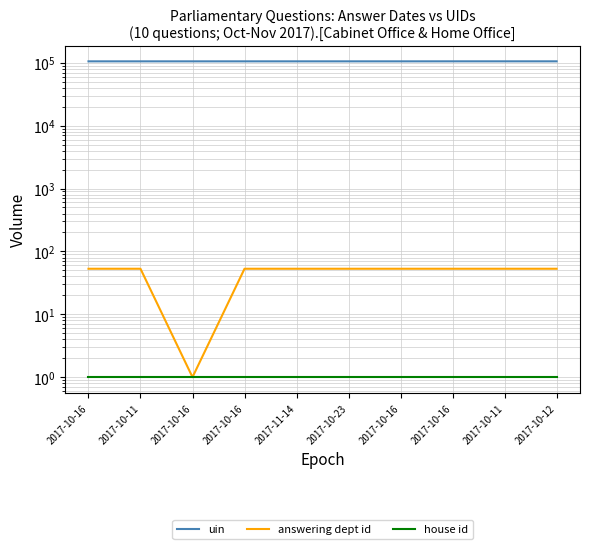

Reading left to right, what are all the values shown in this chart?

uin: 2017-10-16=105431	2017-10-11=105432	2017-10-16=105433	2017-10-16=105434	2017-11-14=105437	2017-10-23=105438	2017-10-16=105430	2017-10-16=105506	2017-10-11=105509	2017-10-12=105510
answering dept id: 2017-10-16=53	2017-10-11=53	2017-10-16=1	2017-10-16=53	2017-11-14=53	2017-10-23=53	2017-10-16=53	2017-10-16=53	2017-10-11=53	2017-10-12=53
house id: 2017-10-16=1	2017-10-11=1	2017-10-16=1	2017-10-16=1	2017-11-14=1	2017-10-23=1	2017-10-16=1	2017-10-16=1	2017-10-11=1	2017-10-12=1